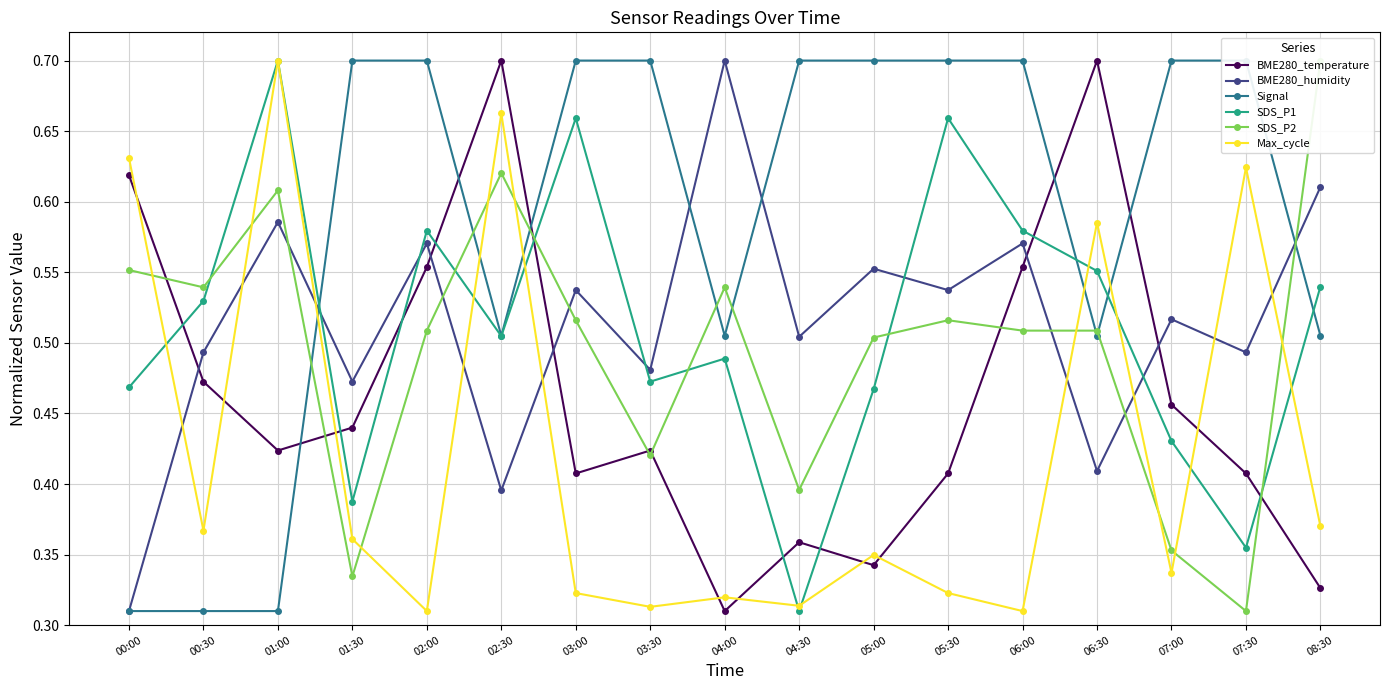

Read the BME280_temperature value at 08:30.

0.3